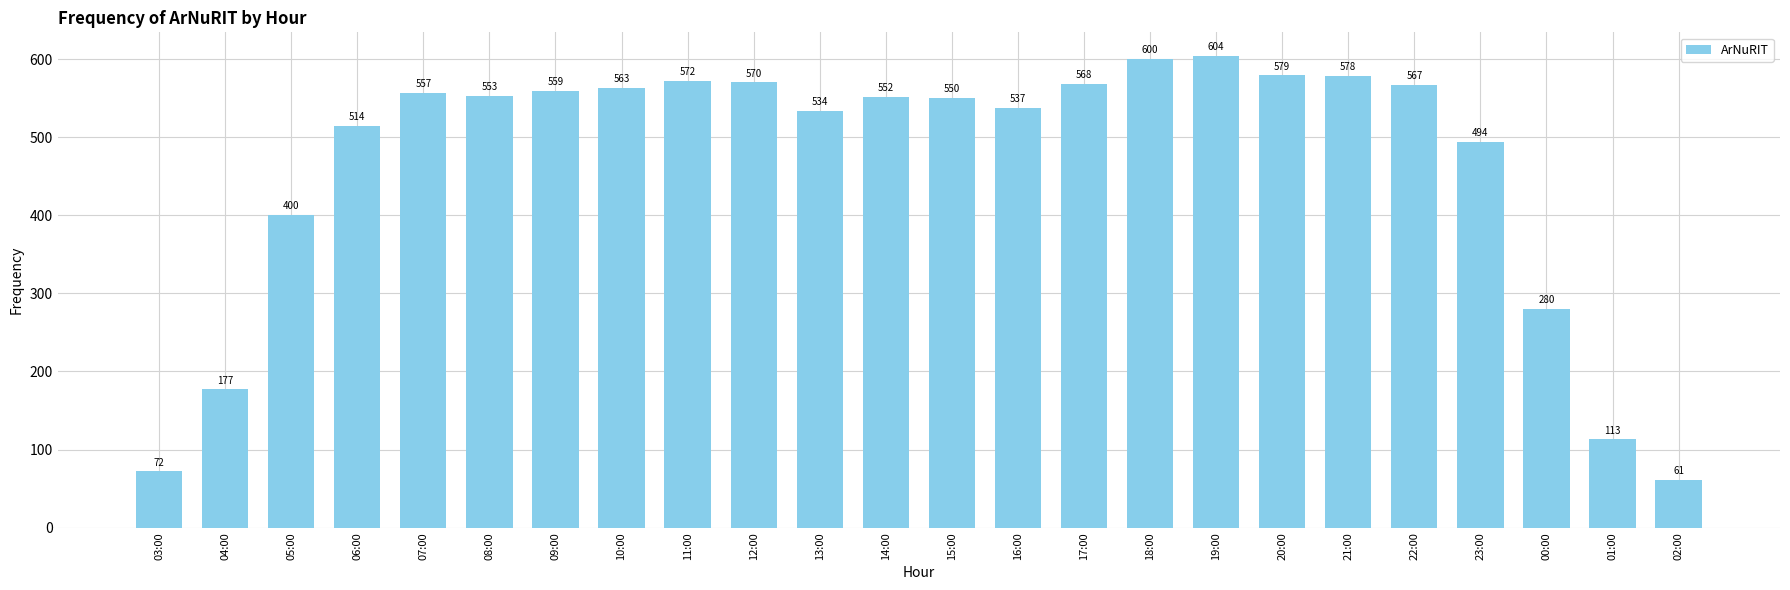

What position from the left is 16:00?

14